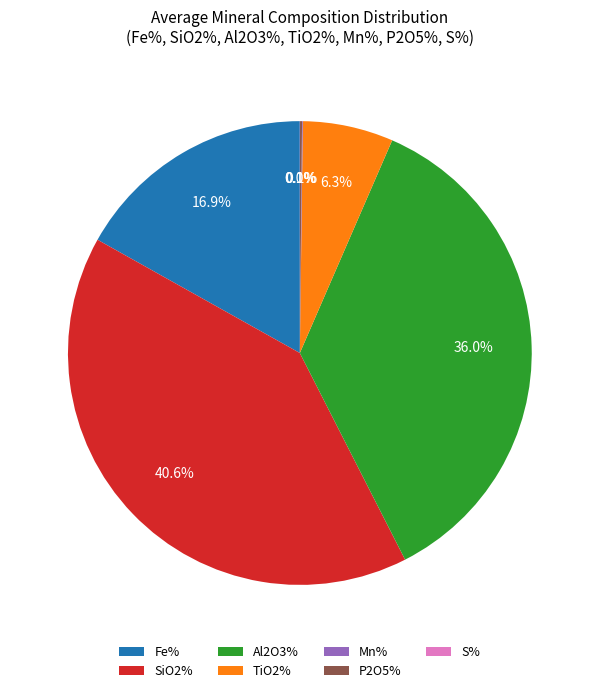

What is the largest slice in the pie chart?

SiO2%